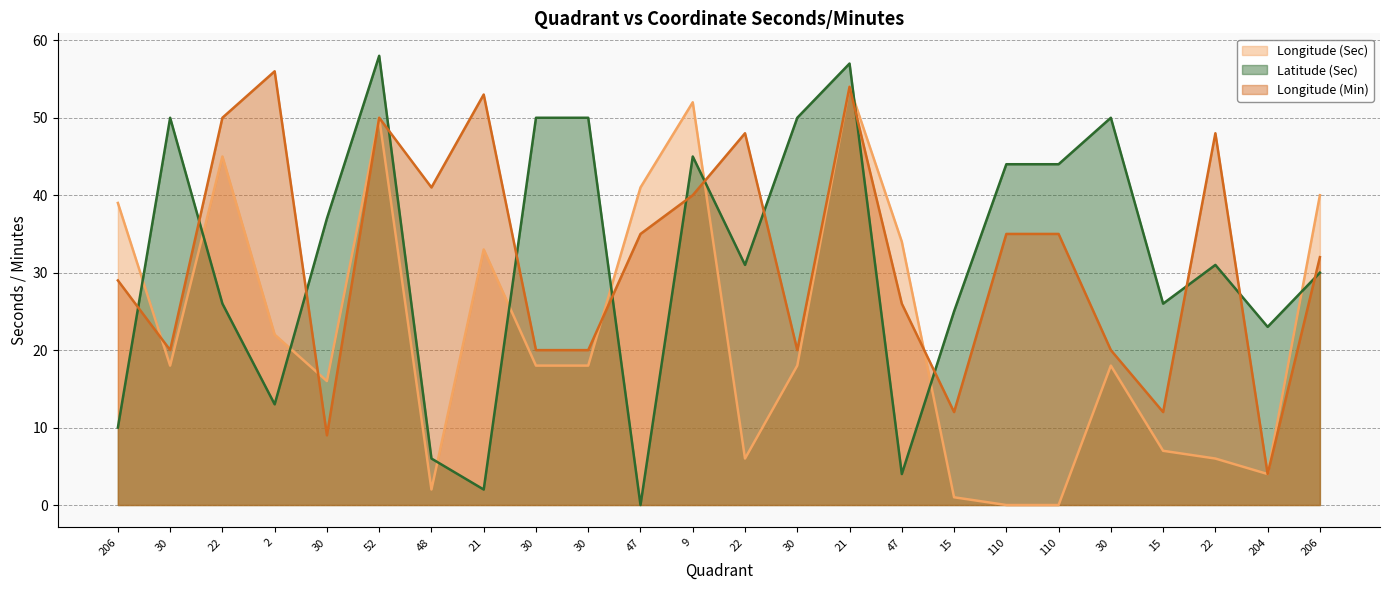

Which series ends up on top after the final intersection of Longitude (Min) (line) and Latitude (Sec) (line)?

Longitude (Min) (line)